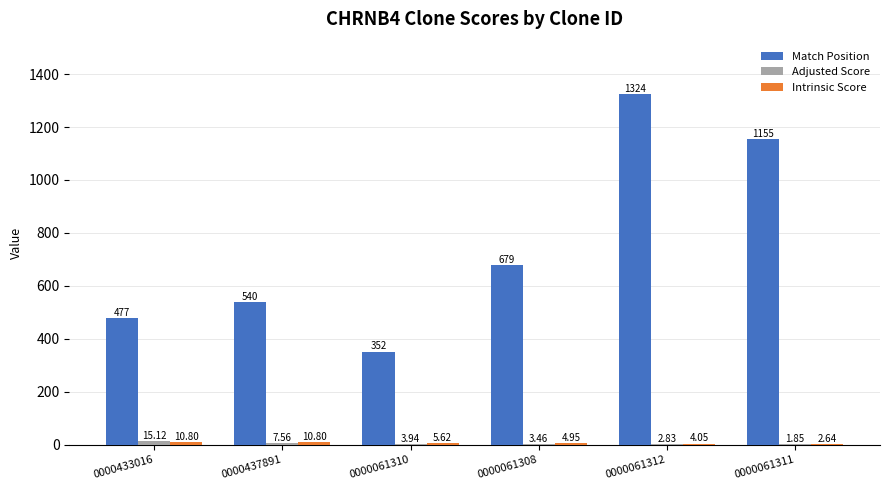

Is it true that Match Position equals 1155.0 at 0000061311?

True